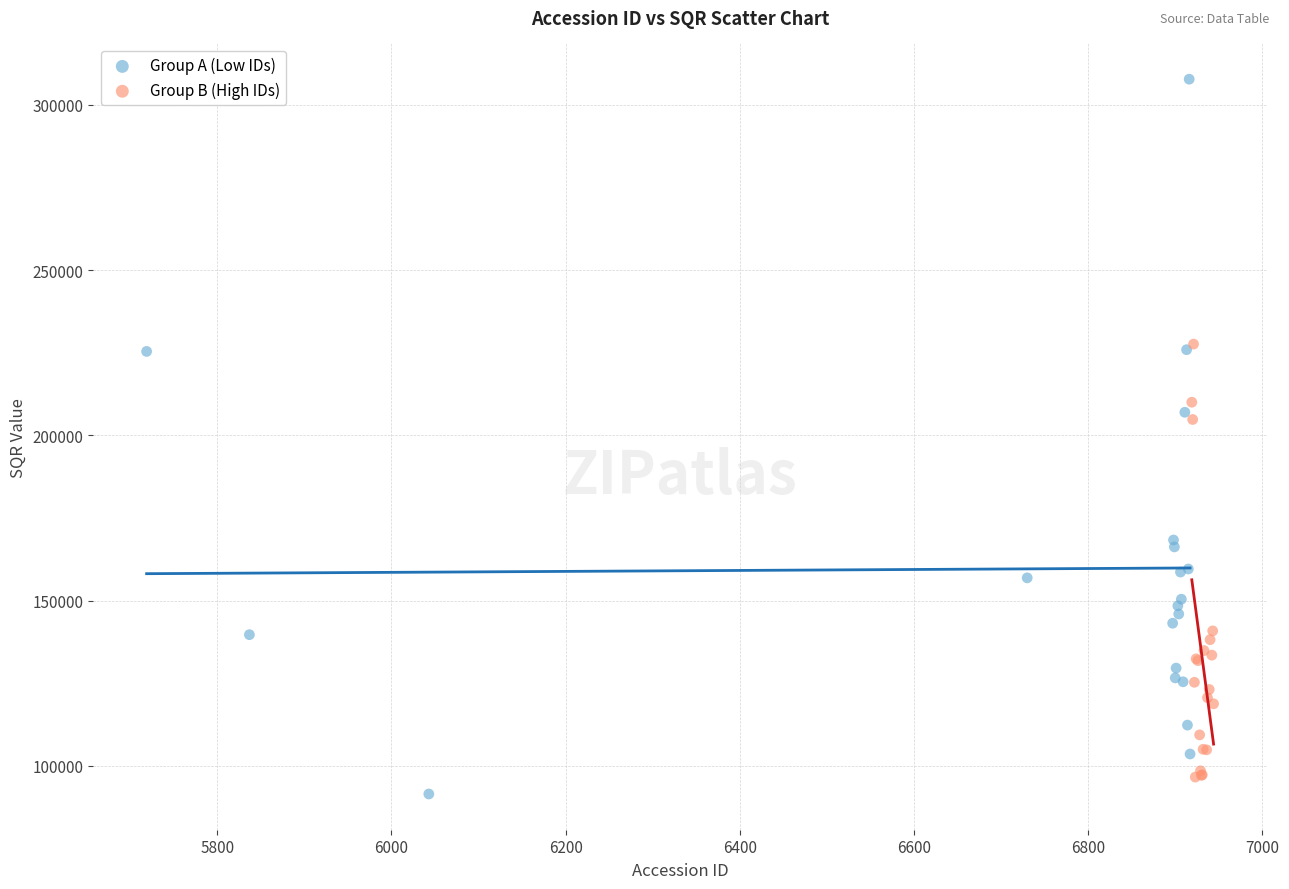

Which series reaches the maximum Y coordinate?

Group A (Low IDs)